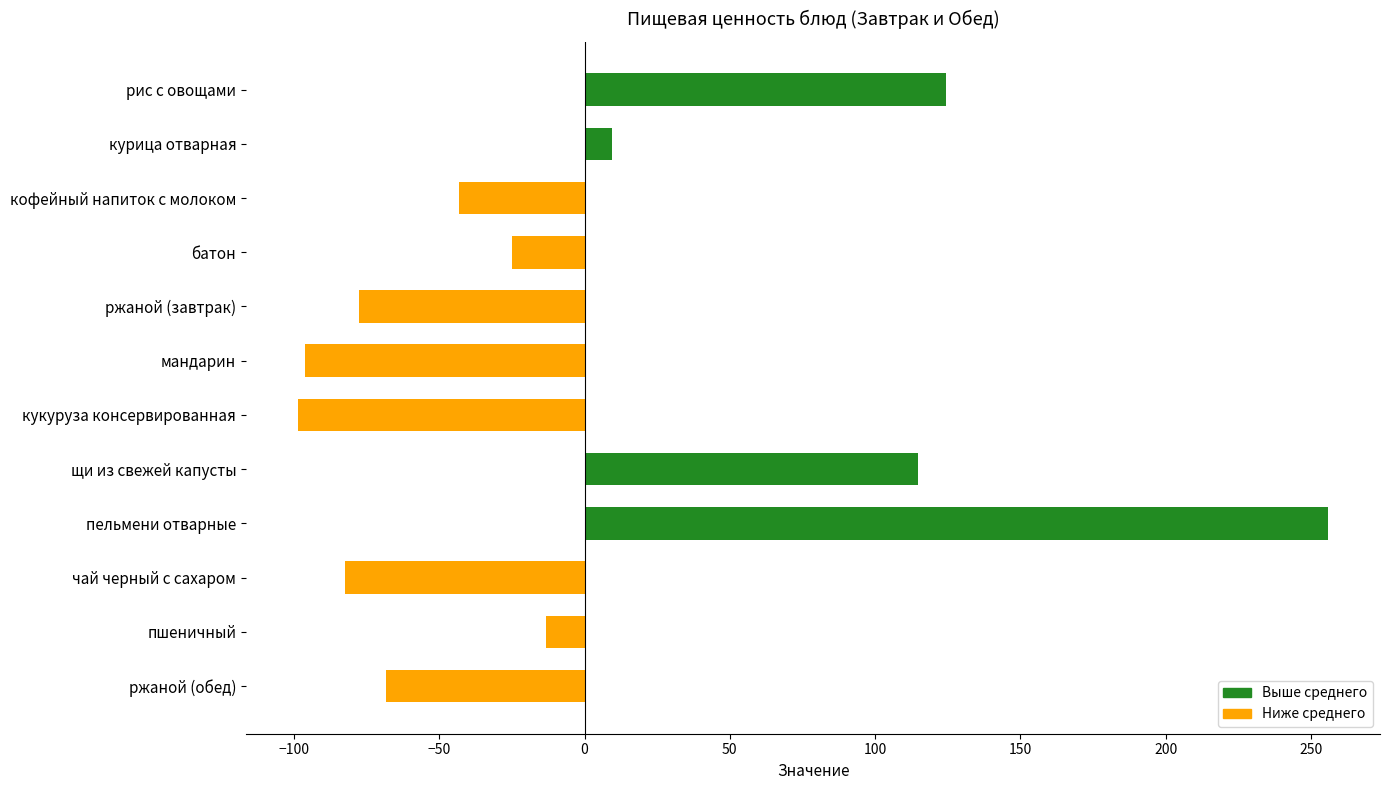

Reading bottom to top, transcribe all the data shown in this chart.

ржаной (обед)=-68.2	пшеничный=-13.1	чай черный с сахаром=-82.3	пельмени отварные=256.0	щи из свежей капусты=114.7	кукуруза консервированная=-98.7	мандарин=-96.2	ржаной (завтрак)=-77.7	батон=-24.8	кофейный напиток с молоком=-43.2	курица отварная=9.3	рис с овощами=124.4